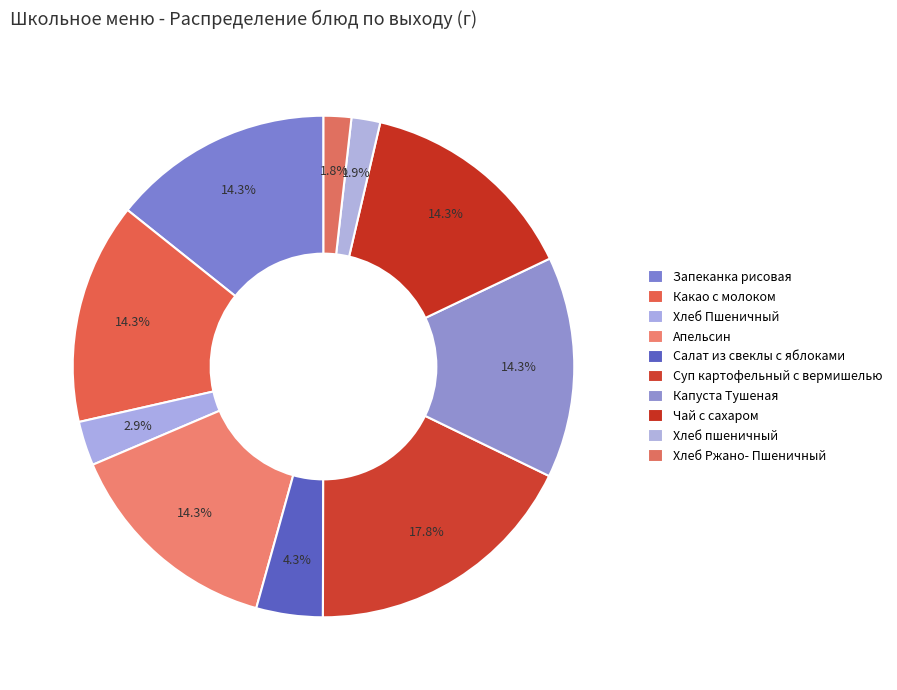

What is the largest slice in the pie chart?

Суп картофельный с вермишелью